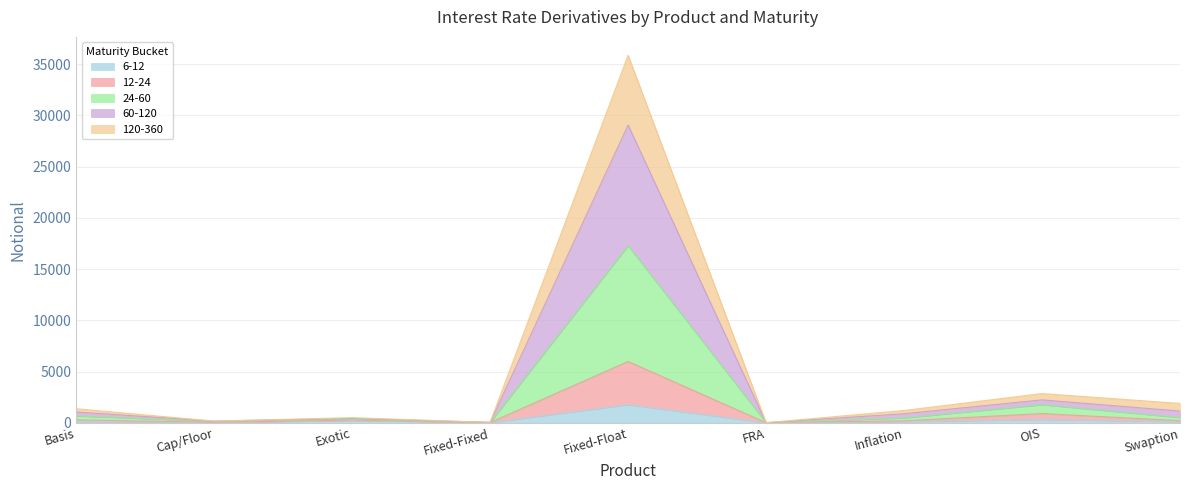

At which category does the chart reach its peak across all series?

Fixed-Float